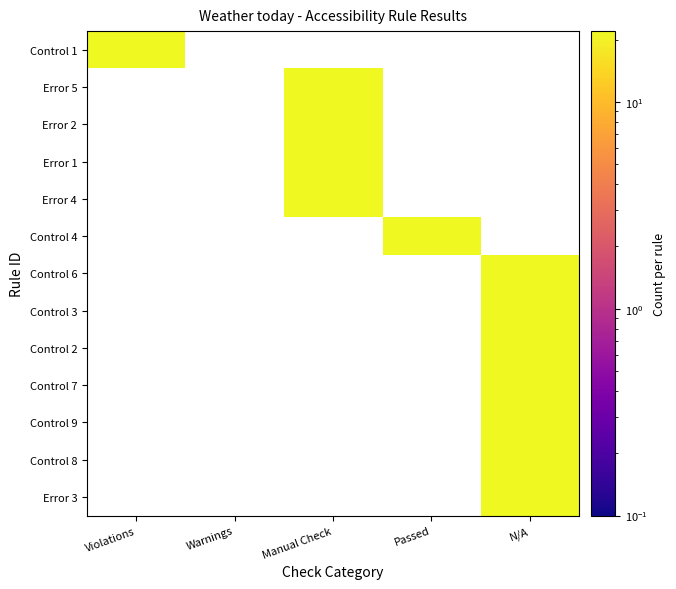

How many data points does each series have?

5